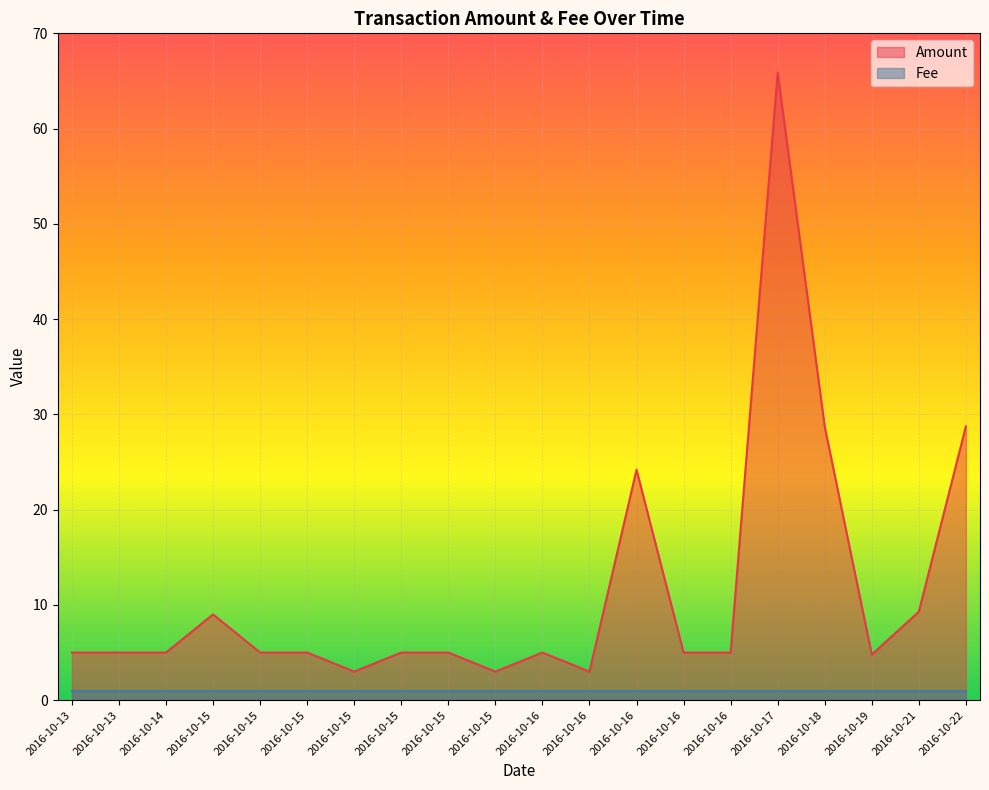

At which category does the data reach its first local valley?

2016-10-15